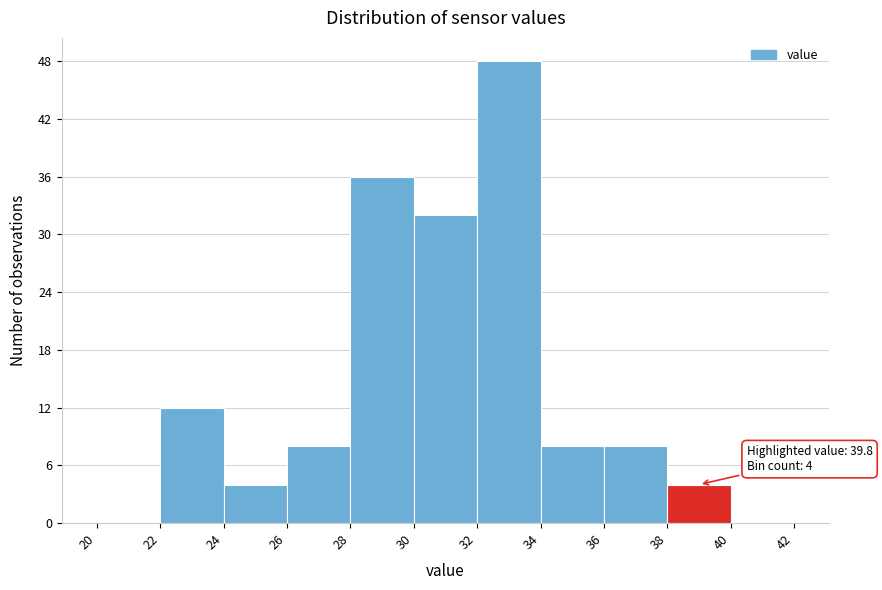

Over which range of the x-axis is the bar tallest?

32 to 34